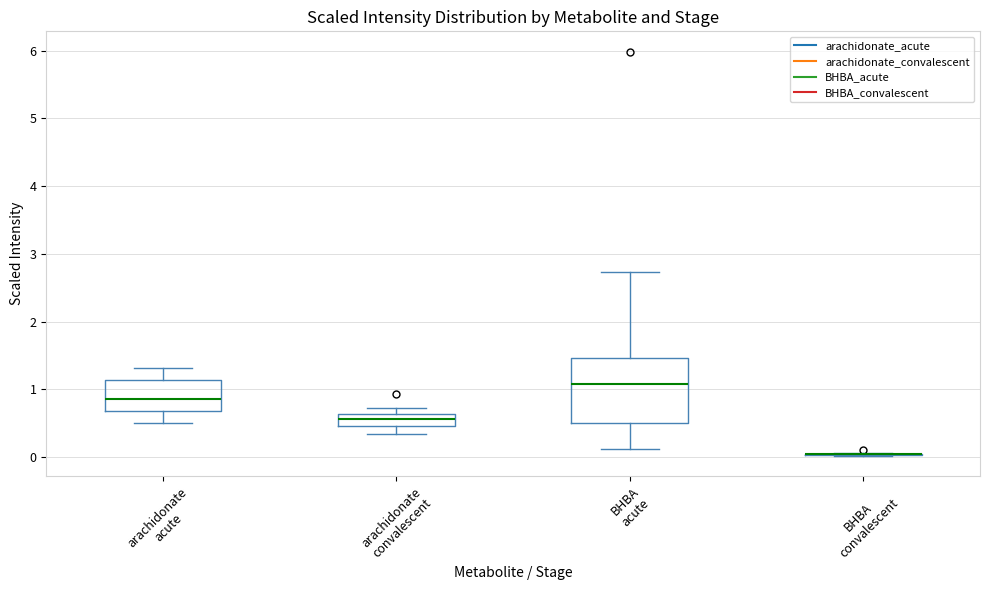

Reading left to right, read every box against the y-axis: the position of its median line, the range the box covers, and the ends of its whiskers. The values are not printed on the chart, so give them approximately, as read against the axis.

arachidonate acute: median 0.9, box 0.7 to 1.1, whiskers 0.5 to 1.3
arachidonate convalescent: median 0.6 (inside the box), box 0.5 to 0.6, whiskers 0.3 to 0.7
BHBA acute: median 1.1, box 0.5 to 1.5, whiskers 0.1 to 2.7
BHBA convalescent: box collapsed to a line at 0.0, whiskers 0.0 to 0.1